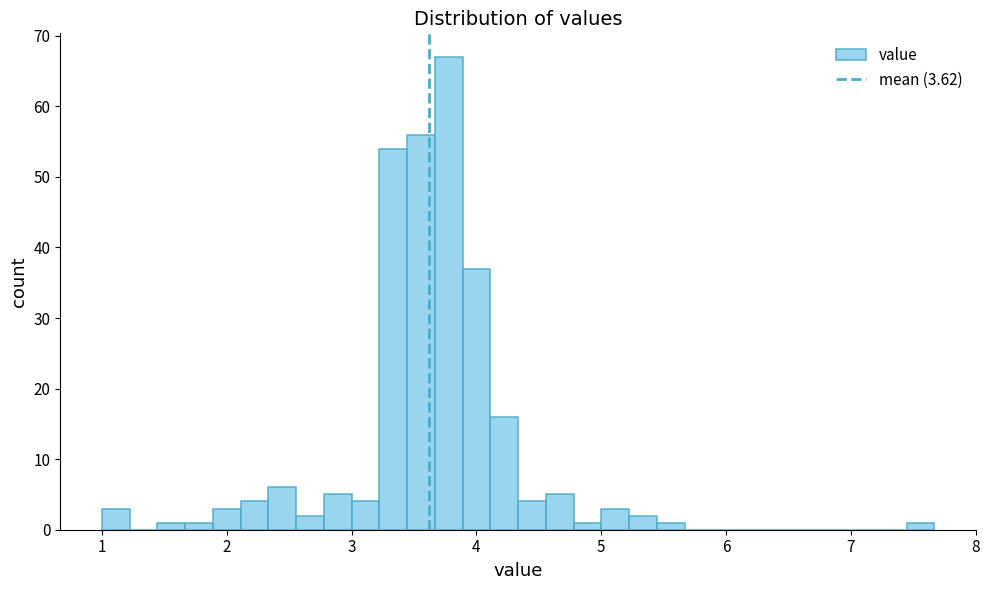

Around what value on the x-axis is the tallest bar? Give the approximate position of its centre, as read against the axis.

3.8